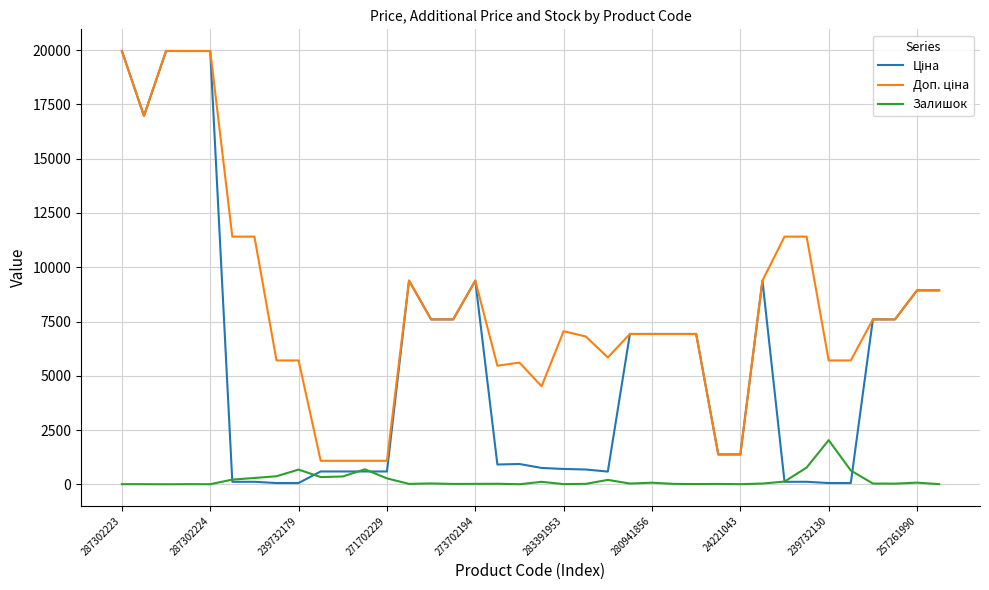

Does the chart have visible grid lines?

Yes